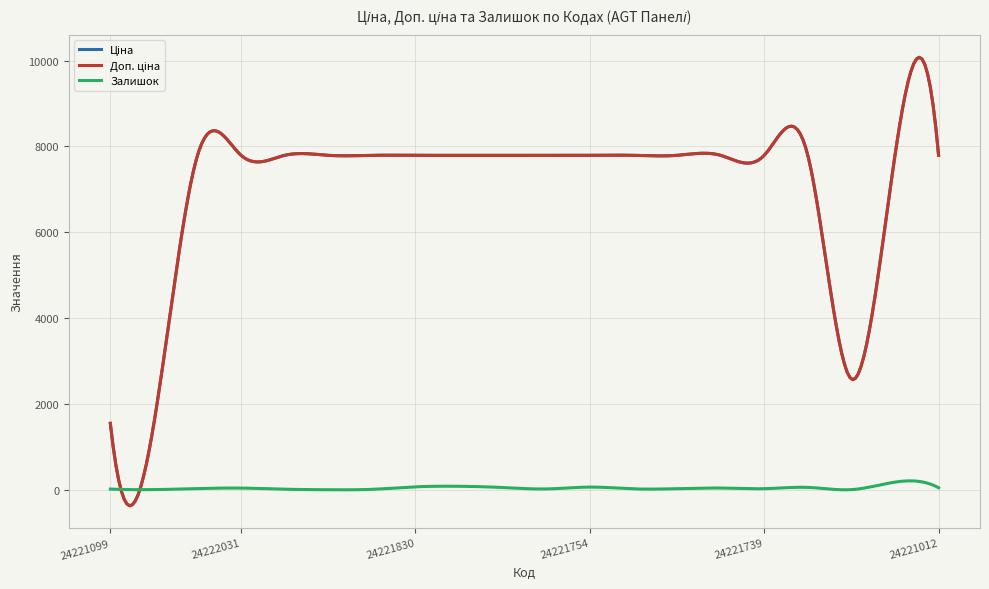

What is the minimum value shown in the chart?

-373.0